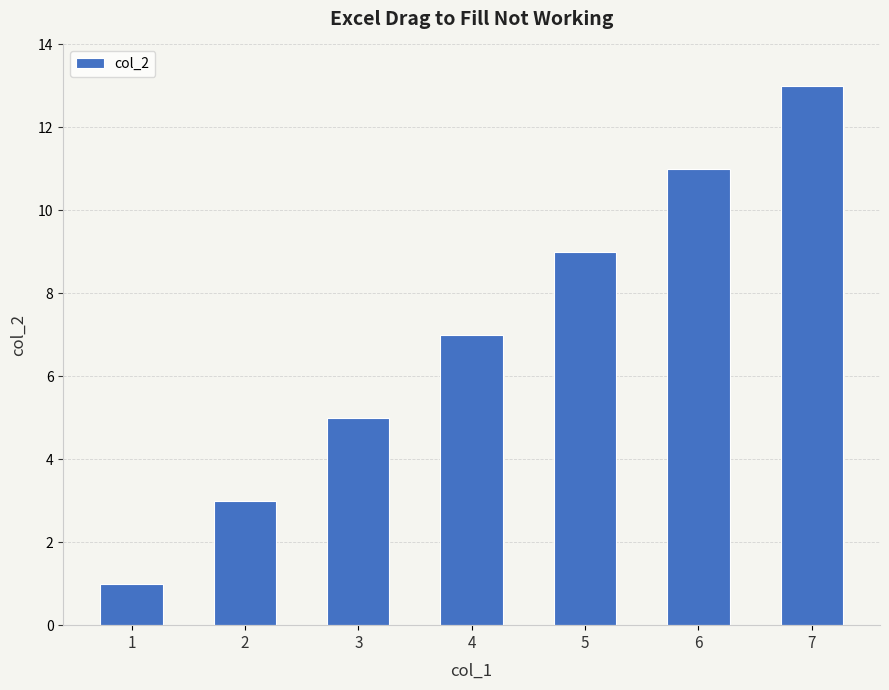

Rank the categories by value from highest to lowest.

7, 6, 5, 4, 3, 2, 1